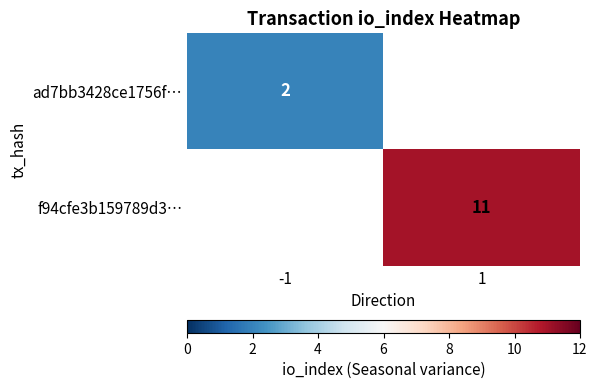

True or false: ad7bb3428ce1756f… has a value of 2 at -1.

True